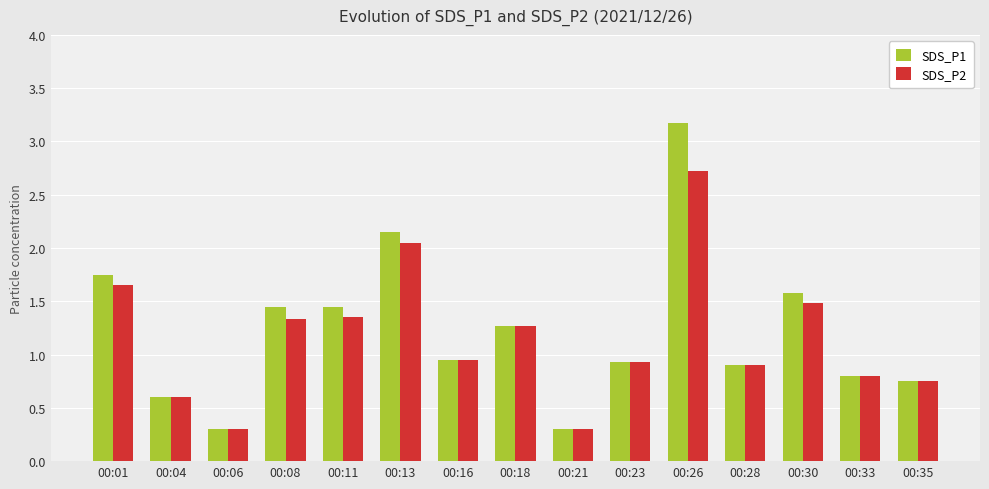

Which series has the widest spread of values?

SDS_P1